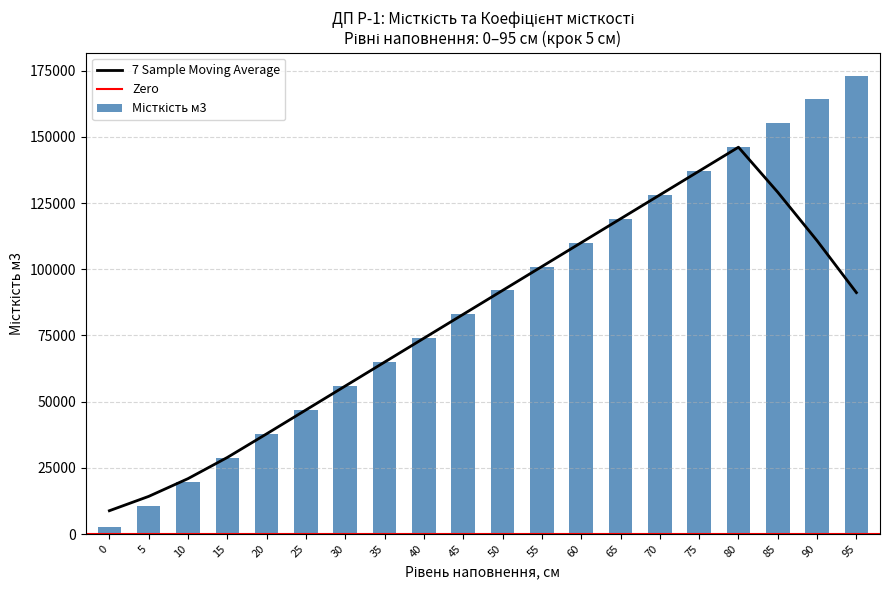

What is the minimum value shown in the chart?

2573